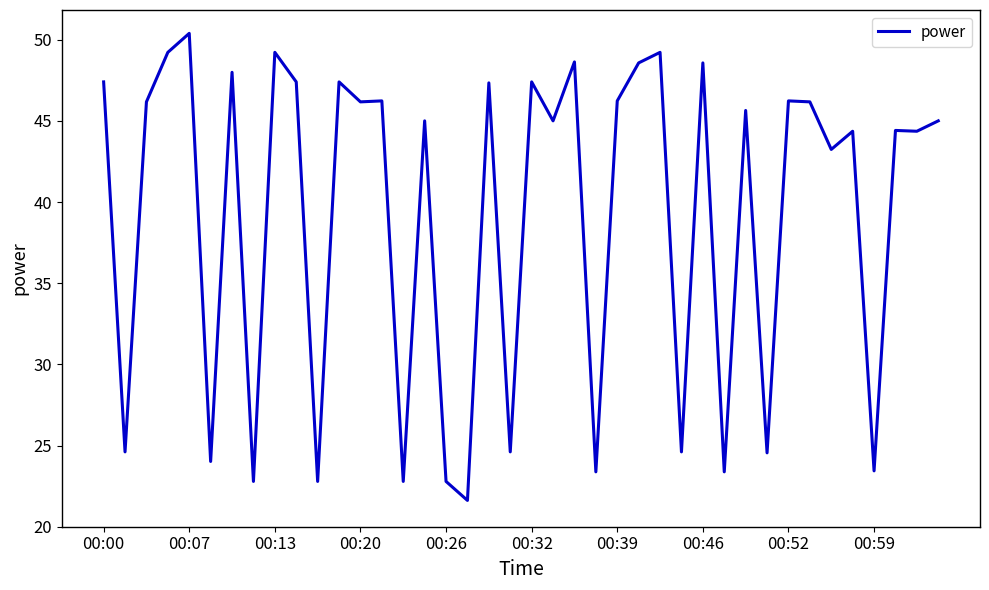

What is the minimum value shown in the chart?

21.6